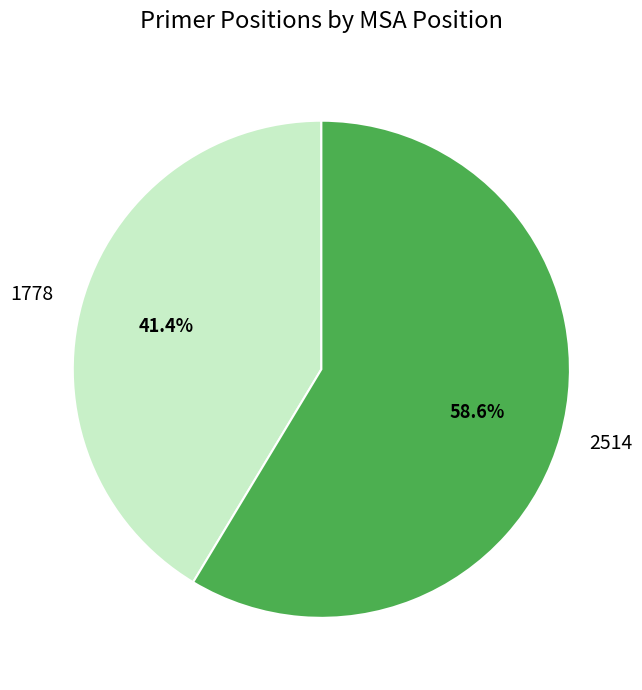

To the nearest percent, what percentage of the pie is 1778?

41%